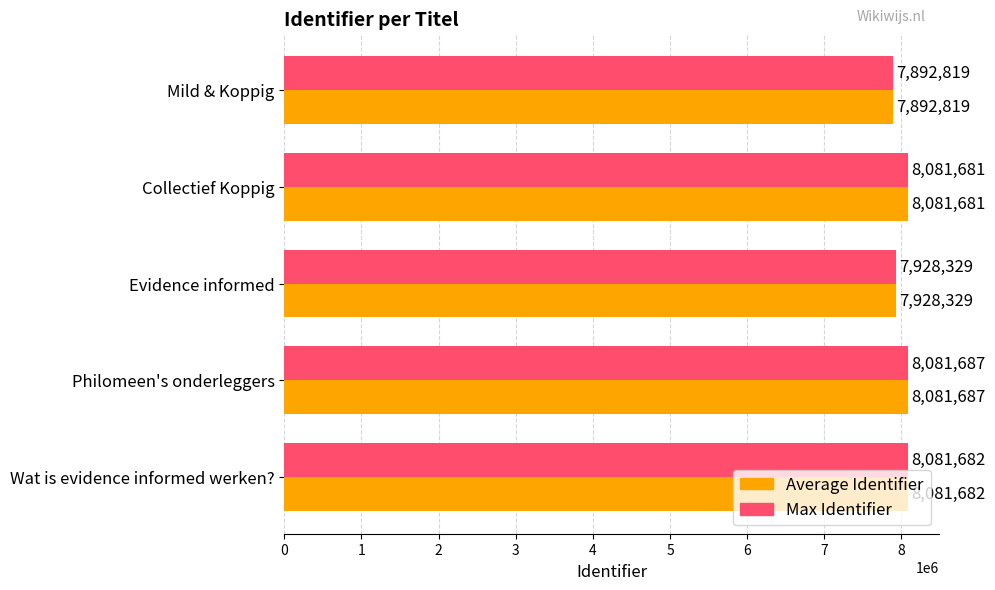

What is the total value across all series at Evidence informed?

15856658